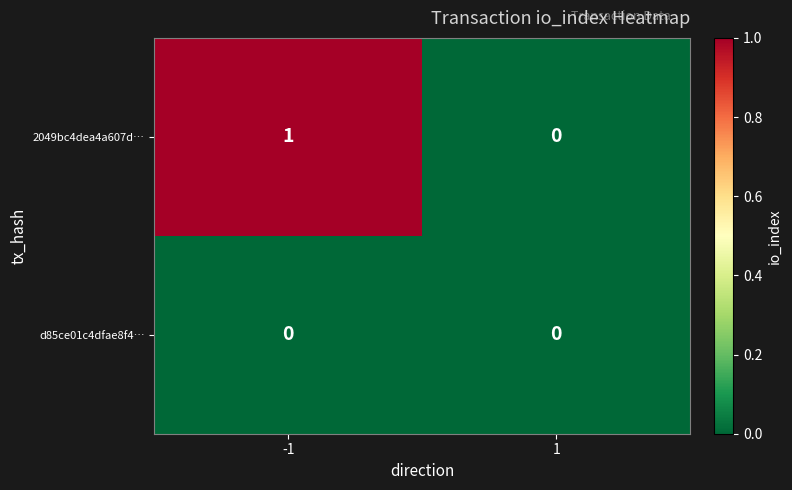

Reading left to right, what are all the values shown in this chart?

2049bc4dea4a607d…: -1=1	1=0
d85ce01c4dfae8f4…: -1=0	1=0